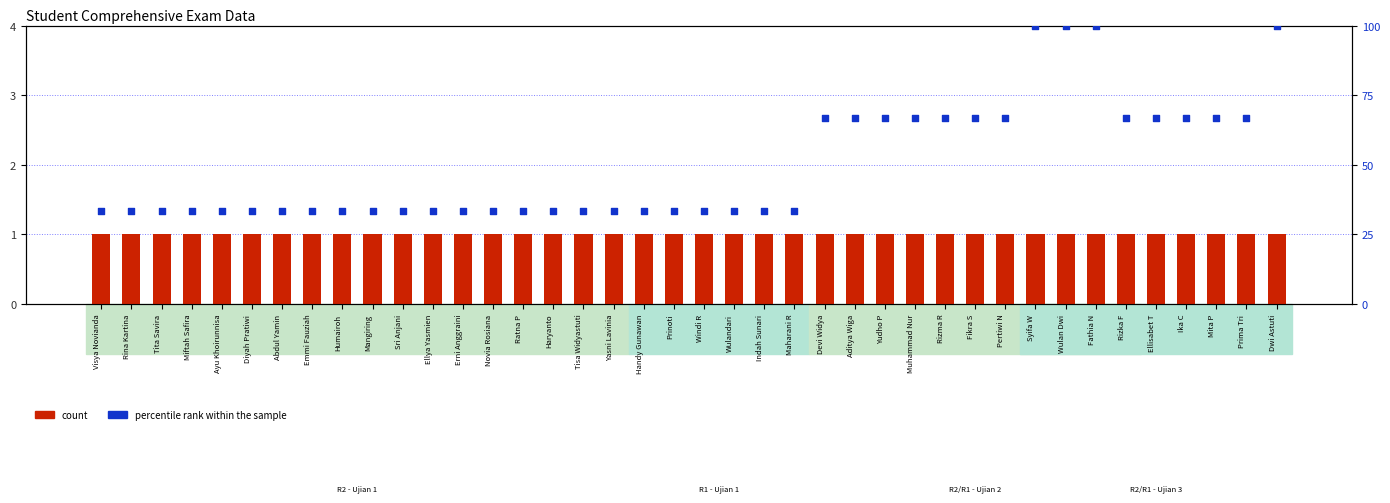

Is the value of percentile rank within the sample at Ellisabet T greater than the value of count at Maharani R?

Yes